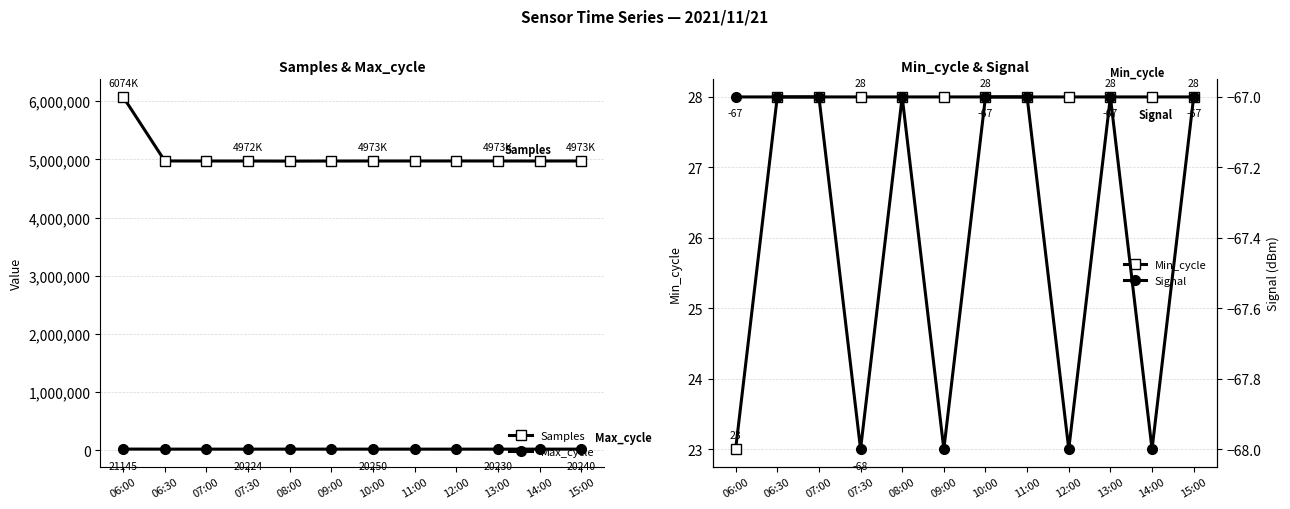

Where is Max_cycle nearest to the value 20677?

08:00